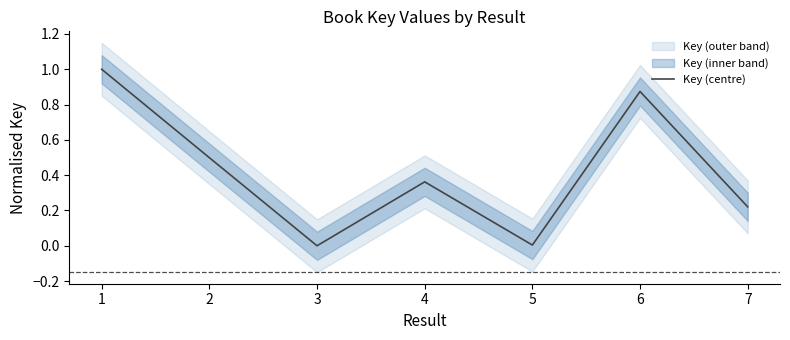

What is the maximum value for Key (centre)?

1.0